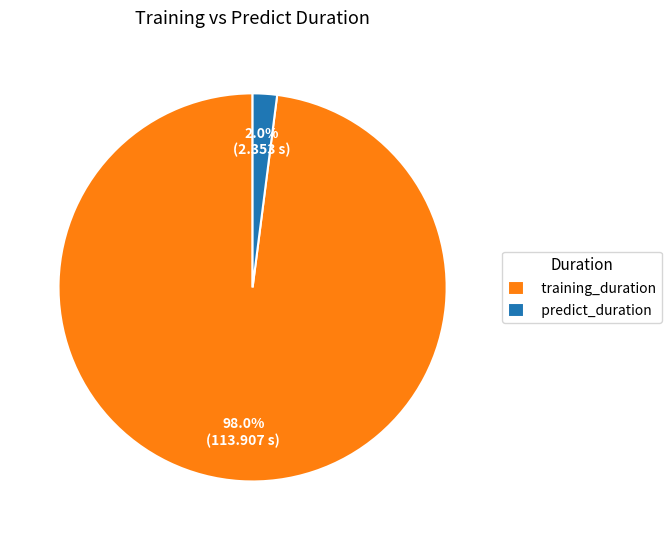

Between predict_duration and training_duration, which is larger?

training_duration